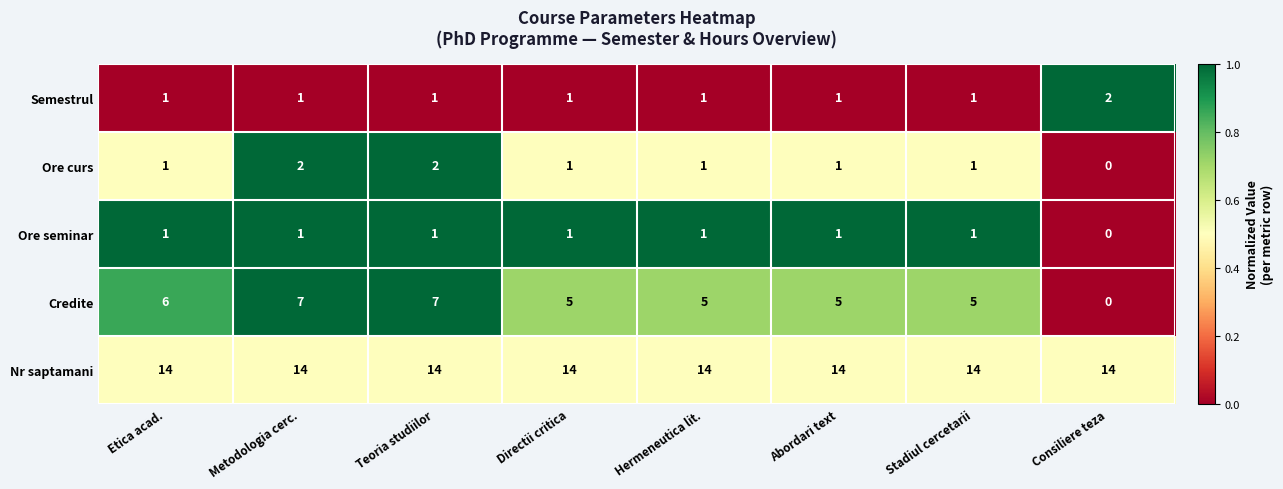

At which label does Credite first exceed 5?

Etica acad.